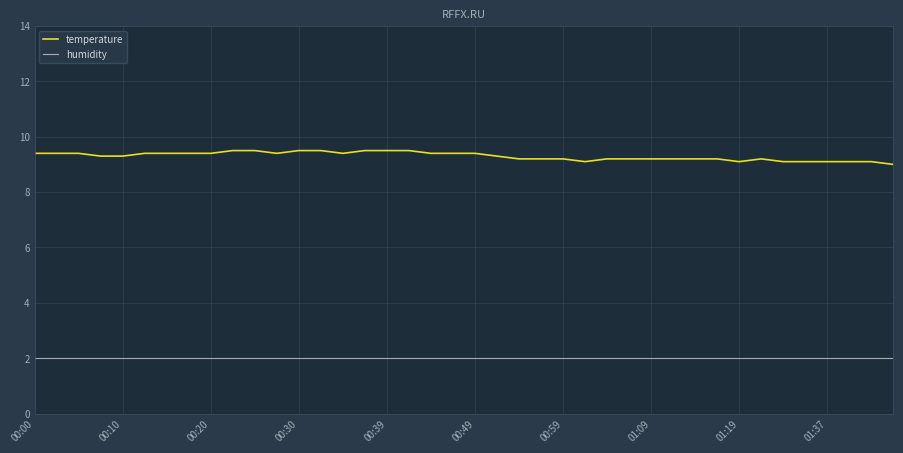

Count the number of data series in this chart.

2